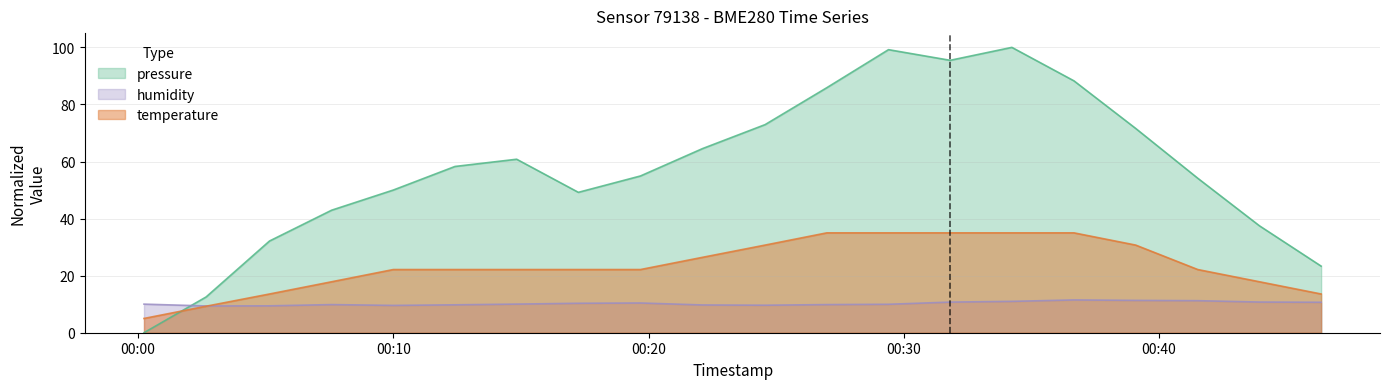

Reading left to right, list all the values displayed in this chart.

pressure: 0.0	12.5	32.1	42.9	50.0	58.3	60.8	49.2	54.9	64.5	72.9	85.9	99.2	95.5	100.0	88.3	71.6	54.1	37.5	23.3
temperature: 5.0	9.3	13.6	17.9	22.1	22.1	22.1	22.1	22.1	26.4	30.7	35.0	35.0	35.0	35.0	35.0	30.7	22.1	17.9	13.6
humidity: 10.0	9.4	9.4	9.9	9.6	9.8	10.0	10.3	10.4	9.7	9.6	9.9	10.0	10.7	11.0	11.5	11.3	11.2	10.8	10.7